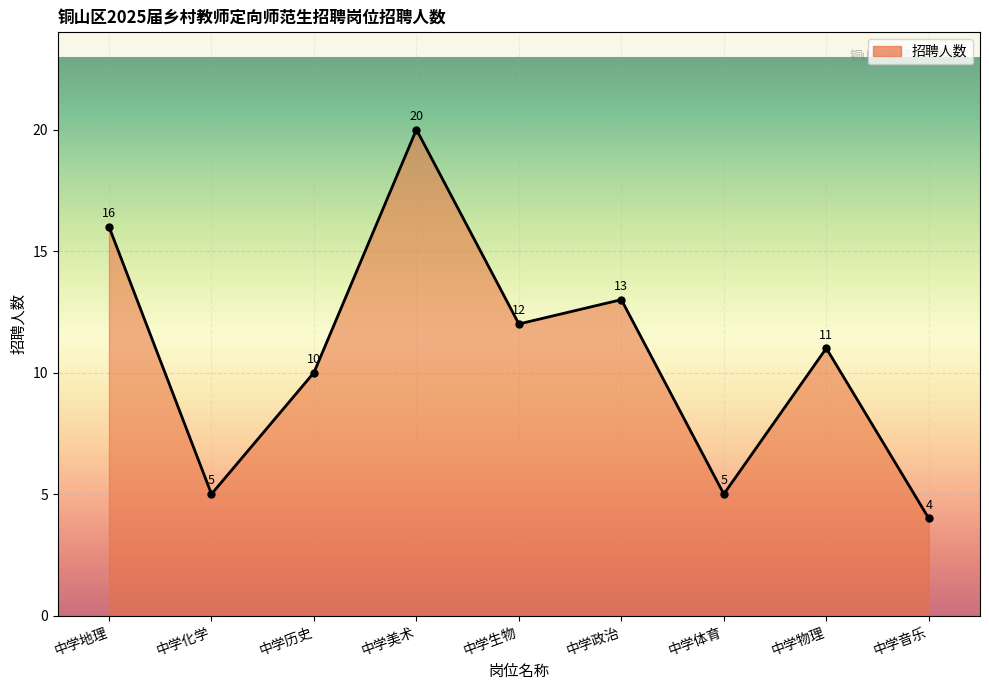

How many lines are shown in the chart?

1